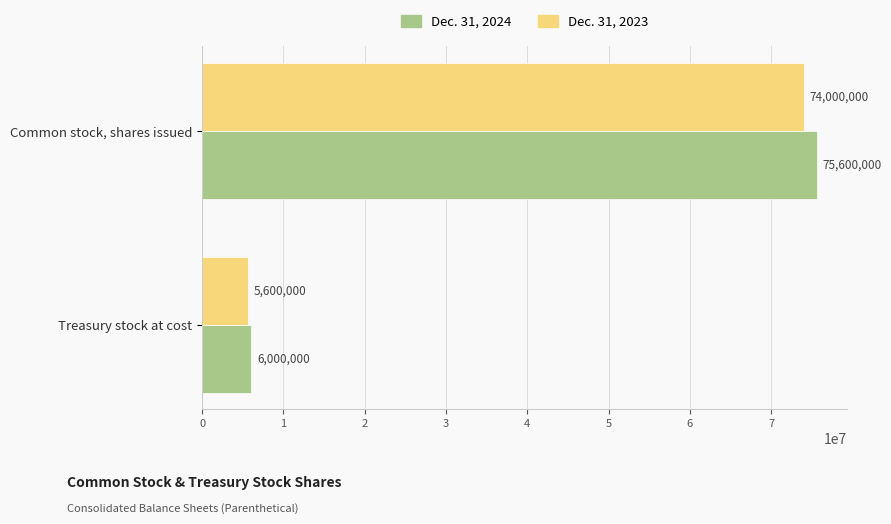

Rank the categories by Dec. 31, 2023 value from highest to lowest.

Common stock, shares issued, Treasury stock at cost